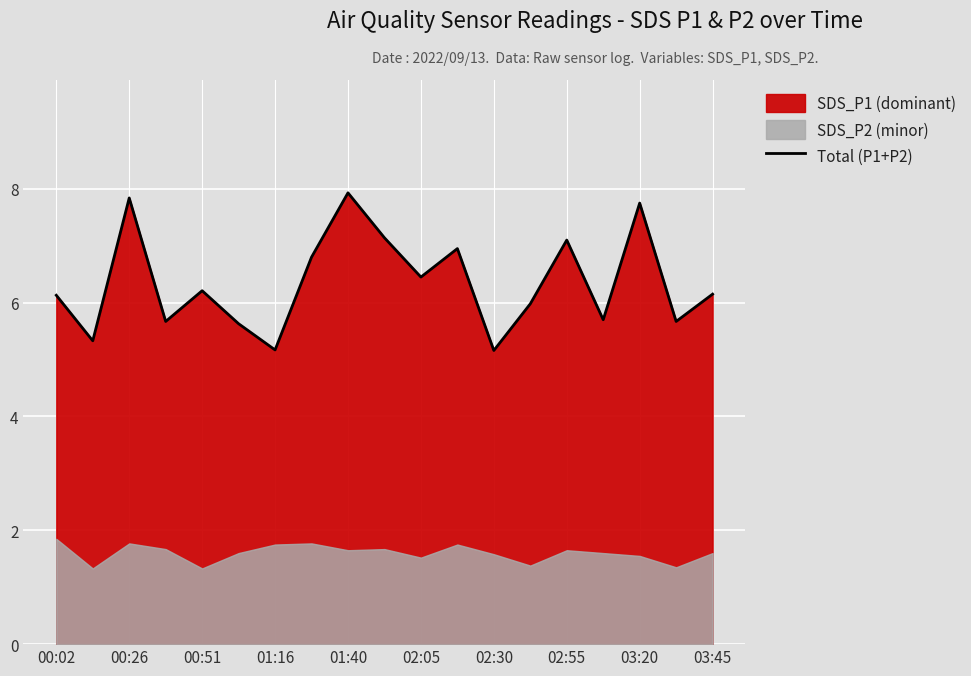

Reading left to right, what are all the values shown in this chart?

6.1	5.3	7.8	5.7	6.2	5.6	5.2	6.8	7.9	7.1	6.4	7.0	5.2	6.0	7.1	5.7	7.8	5.7	6.2